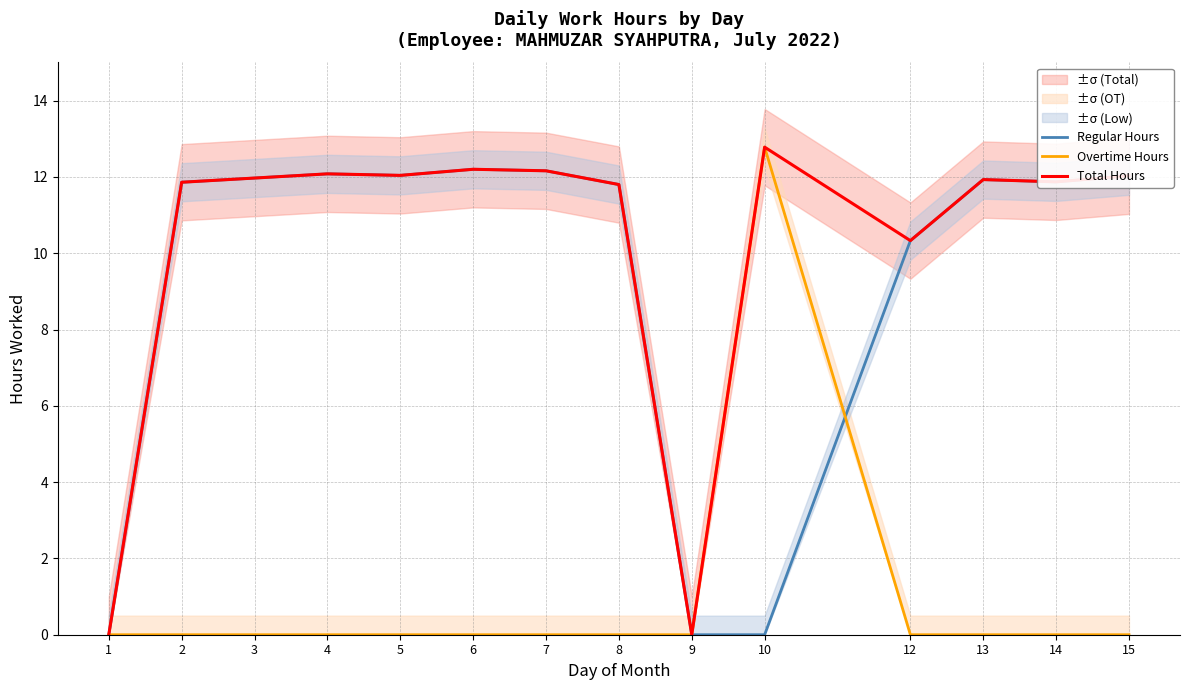

In Regular Hours, how many points are lower than both neighbors (excluding endpoints)?

2